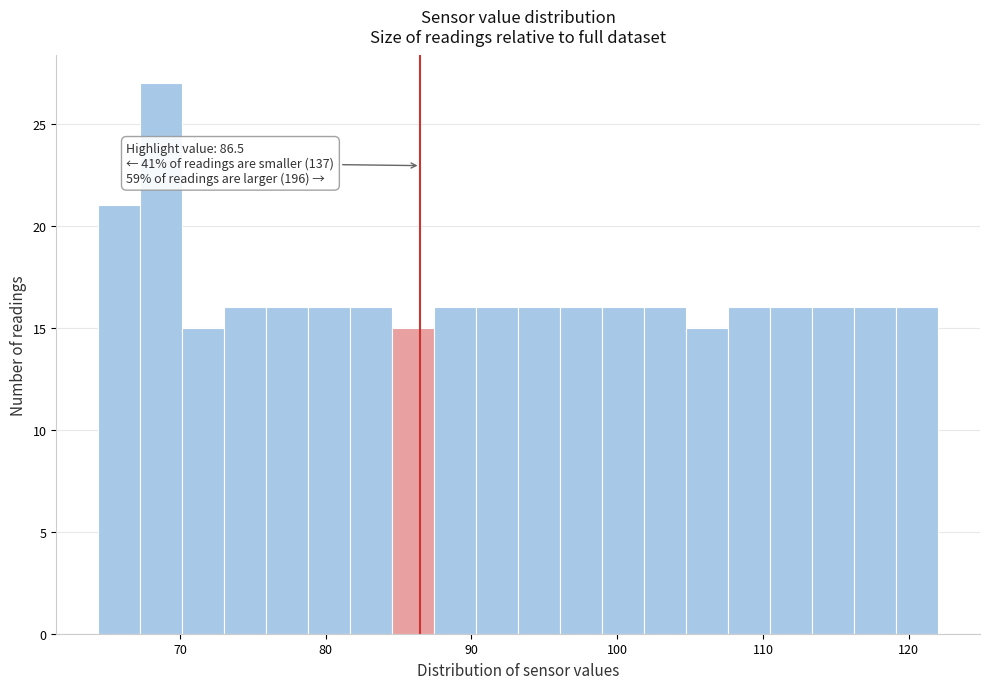

Read against the x-axis, roughly where is the centre of the tallest bar?

69